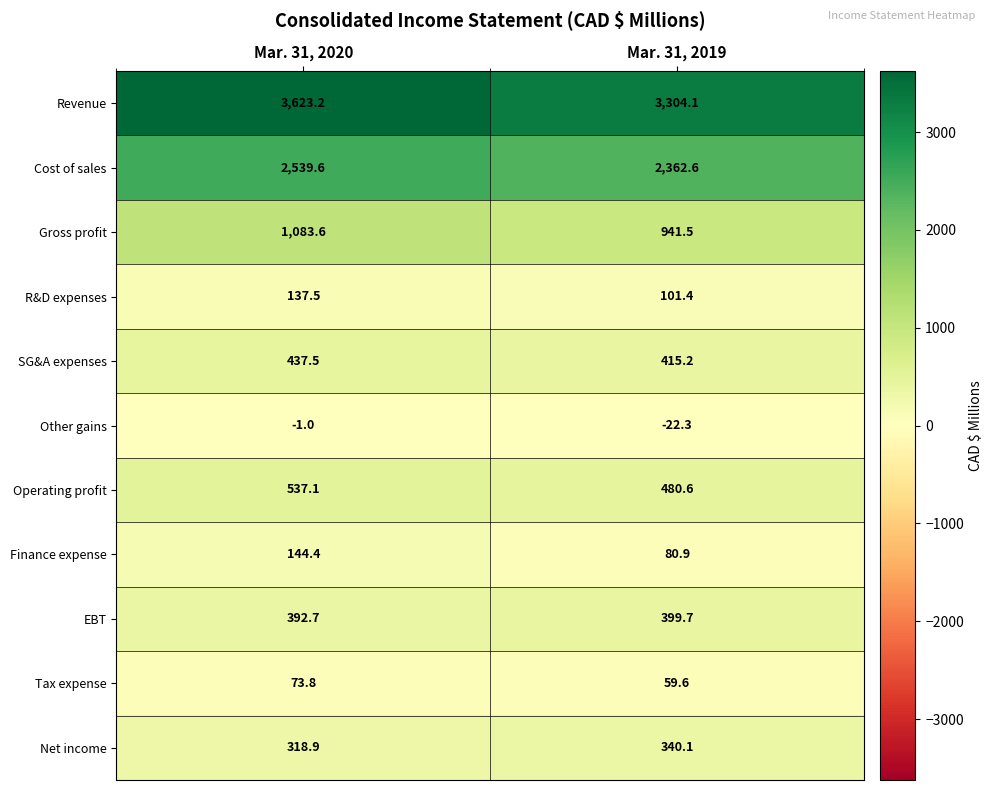

Is it true that EBT equals 573.5 at Mar. 31, 2019?

False